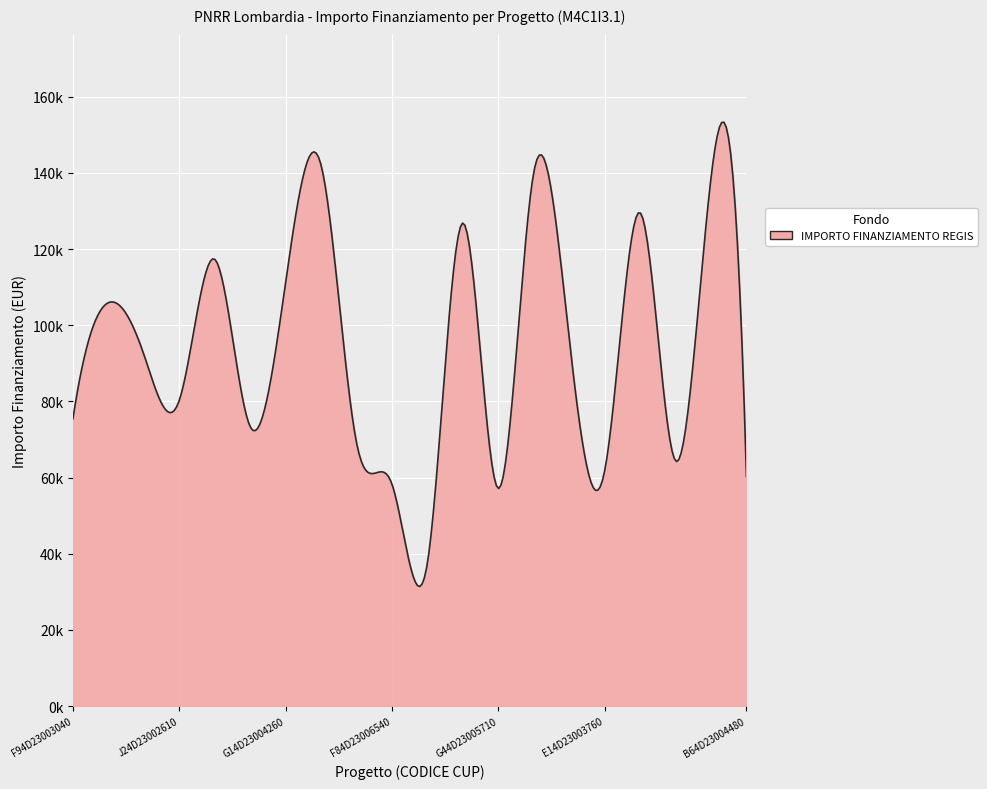

Does the chart have visible grid lines?

Yes